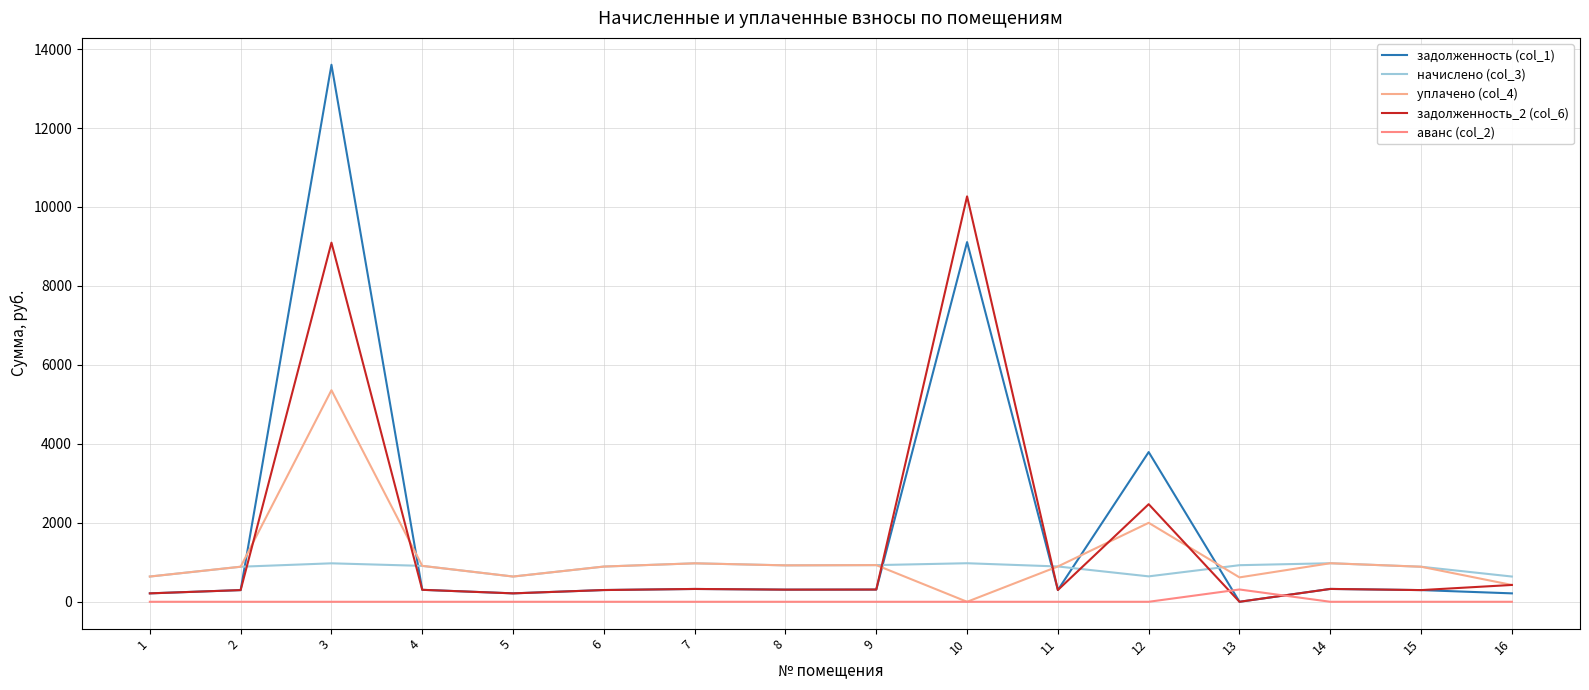

What is the maximum value for начислено (col_3)?

976.3